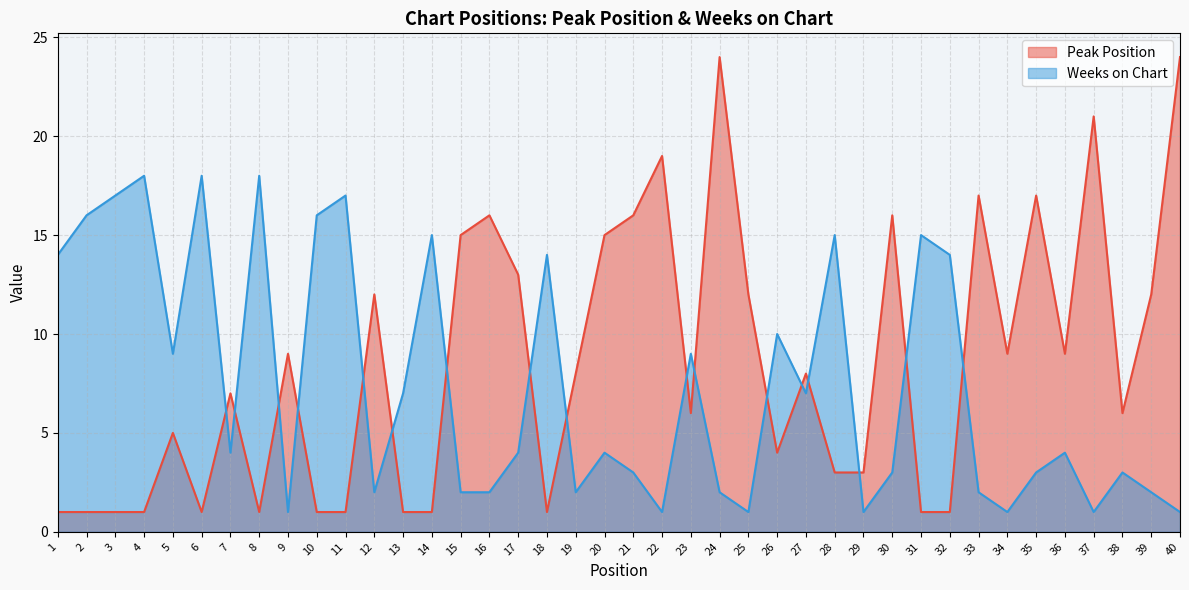

Which category has the highest value in the Peak Position series?

24